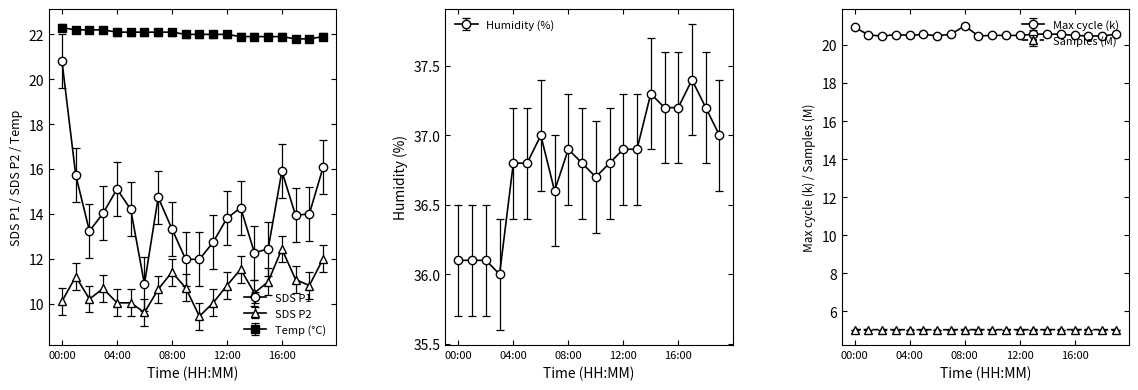

Between 08:00 and 09:00, which is larger?

08:00